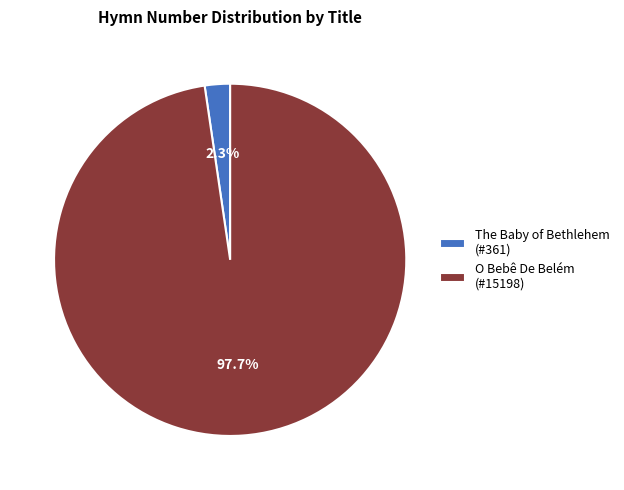

How many slices are in this pie chart?

2